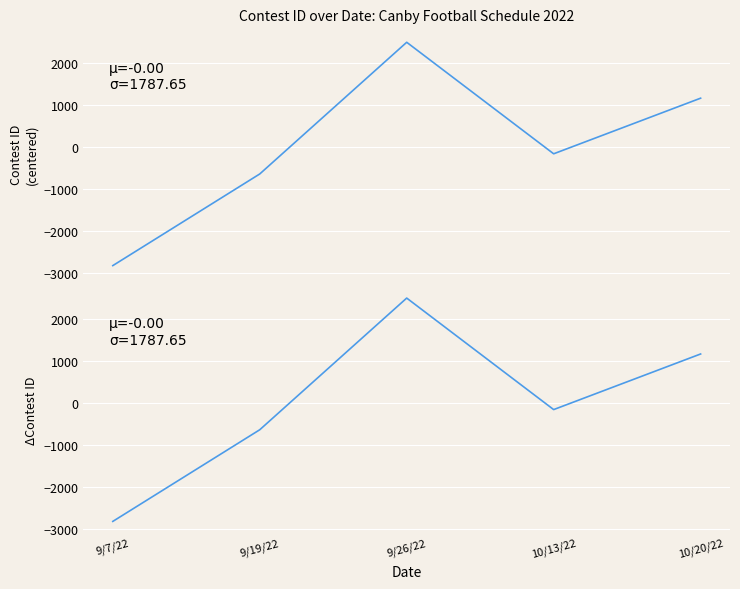

How many positive values are there?

2